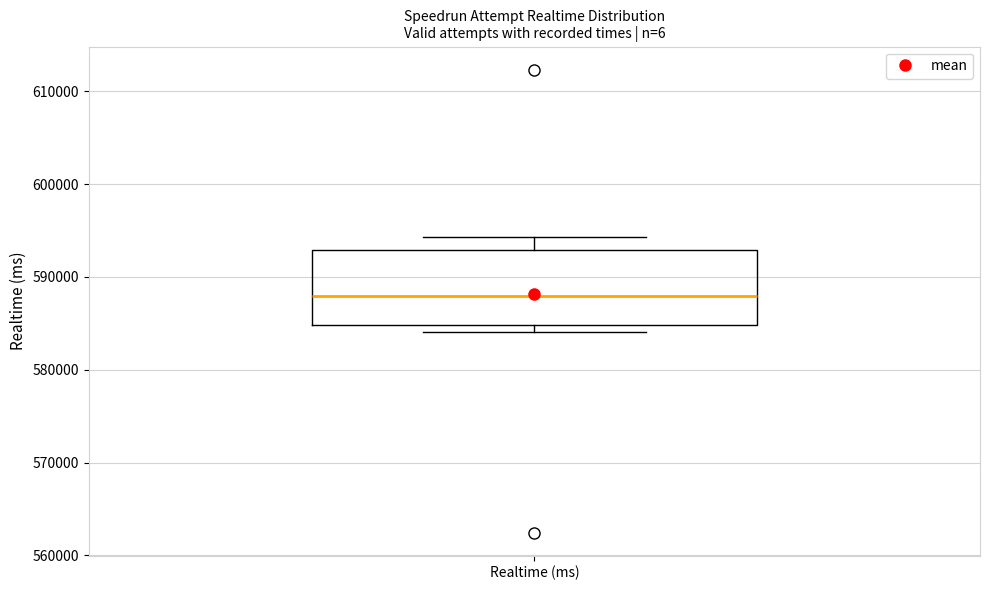

Read this box plot against the y-axis: the position of the median line, the range covered by the box, and the ends of both whiskers. The values are not printed on the chart, so give them approximately, as read against the axis.

median 588000, box 585000 to 593000, whiskers 584000 to 594000